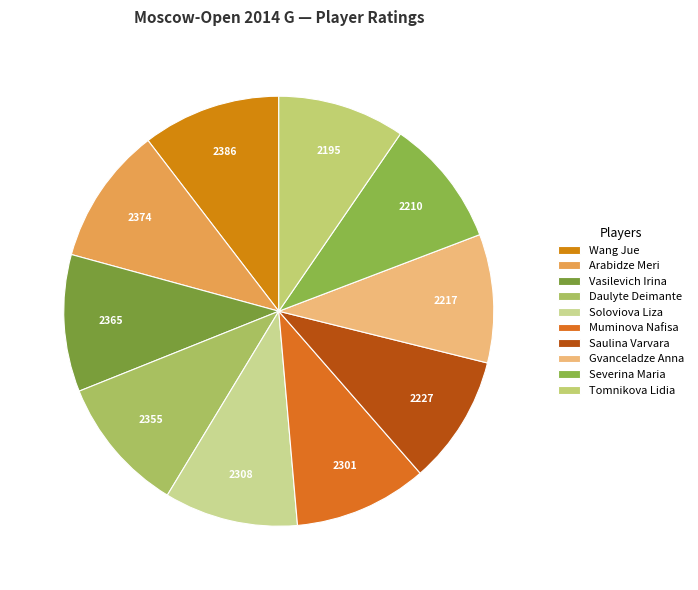

Is there a majority slice in this chart?

No